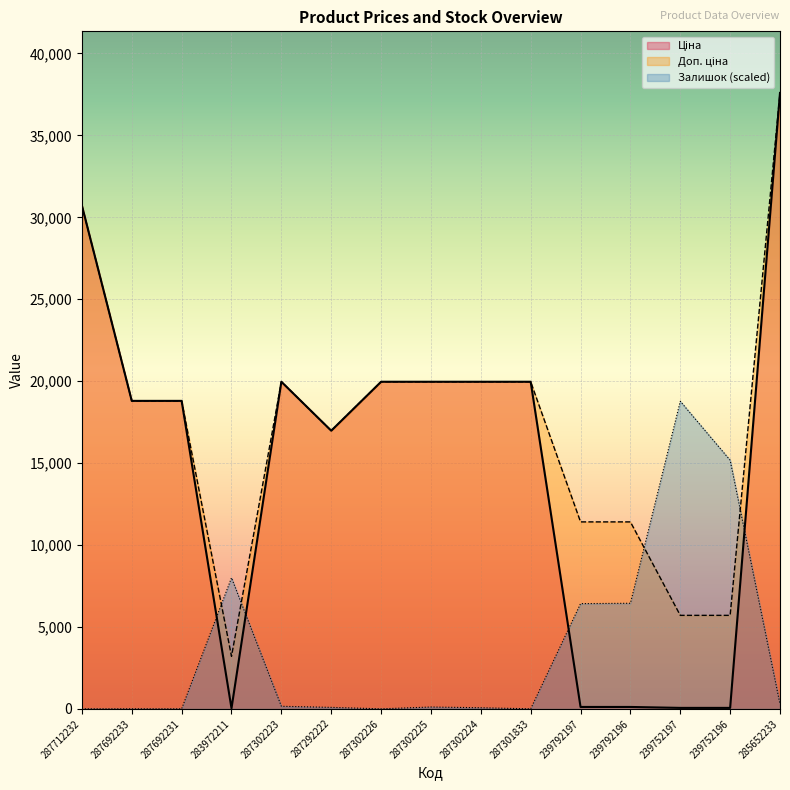

How many positive values does the Залишок series have?

10